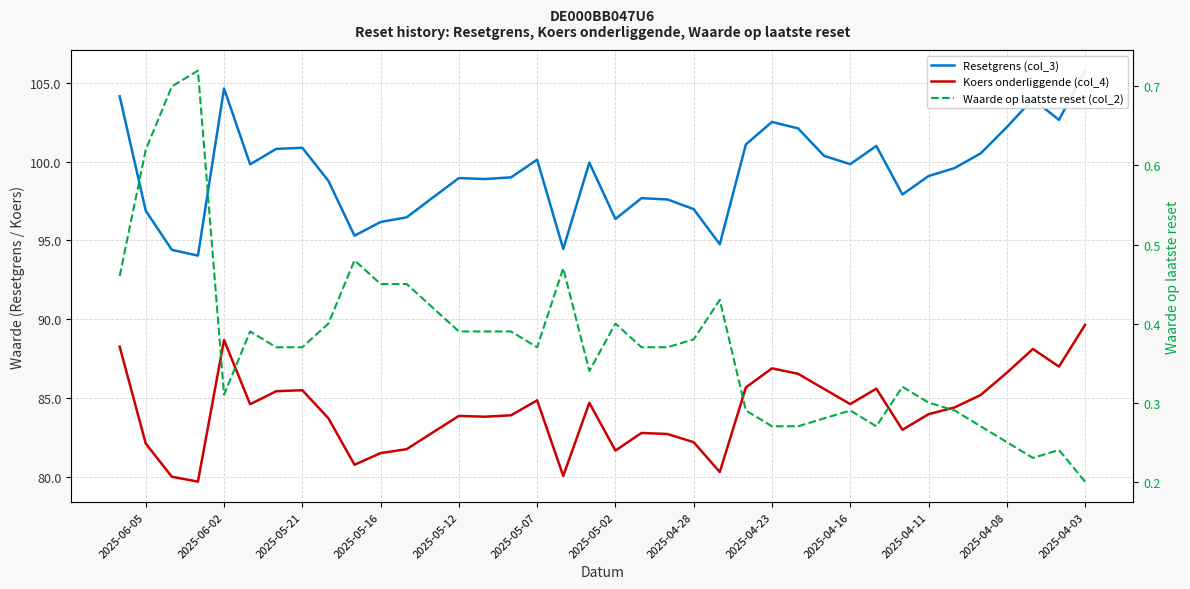

List the series in order of their peak value, lowest first.

Waarde op laatste reset (col_2), Koers onderliggende (col_4), Resetgrens (col_3)